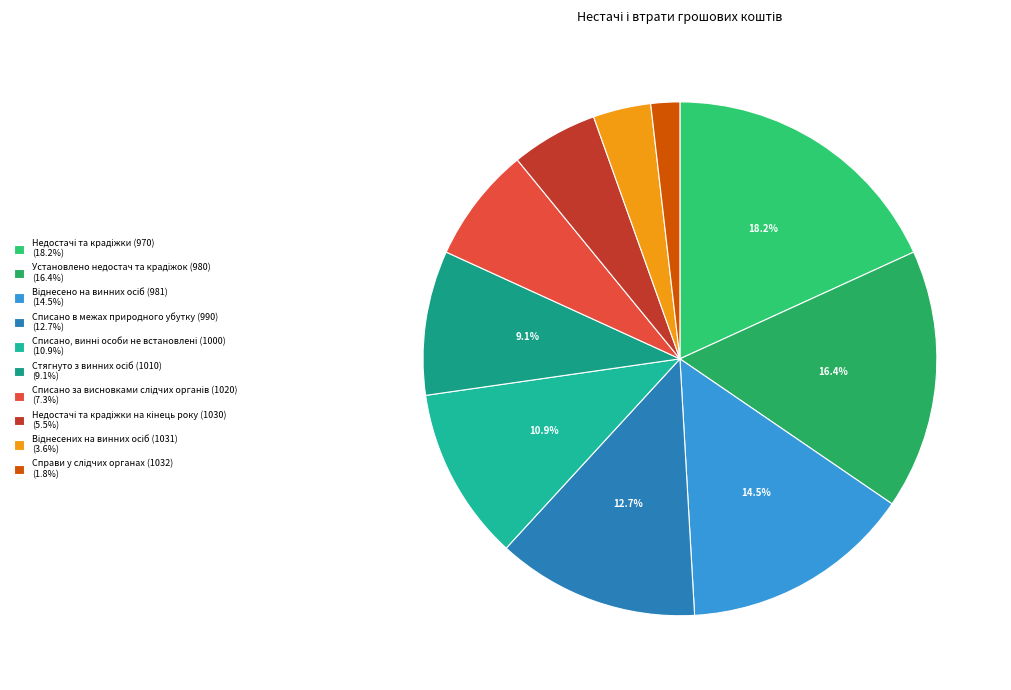

Is there a majority slice in this chart?

No